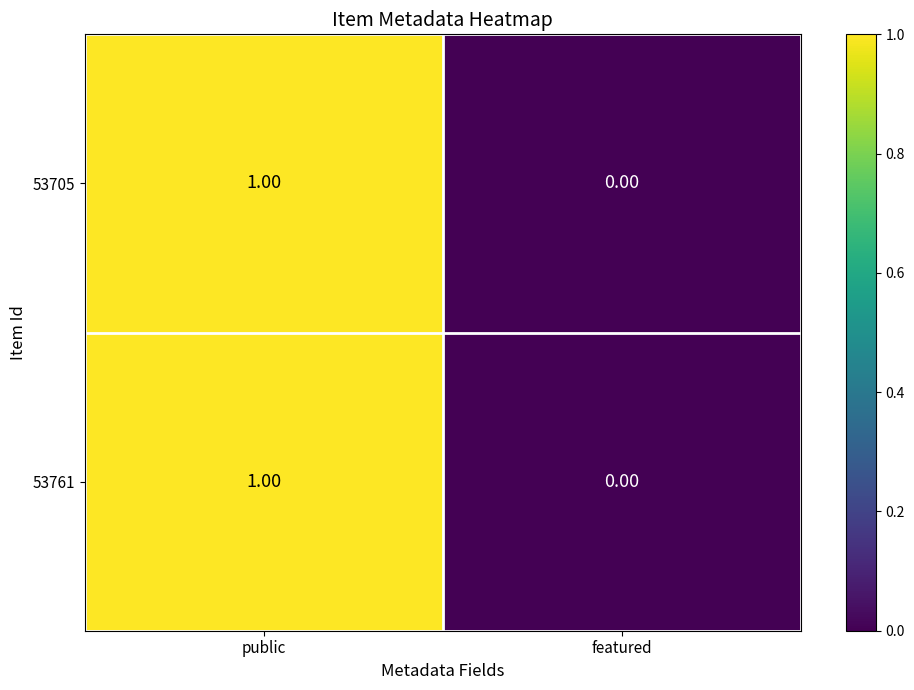

List the labels in order of 53761 value, largest first.

public, featured